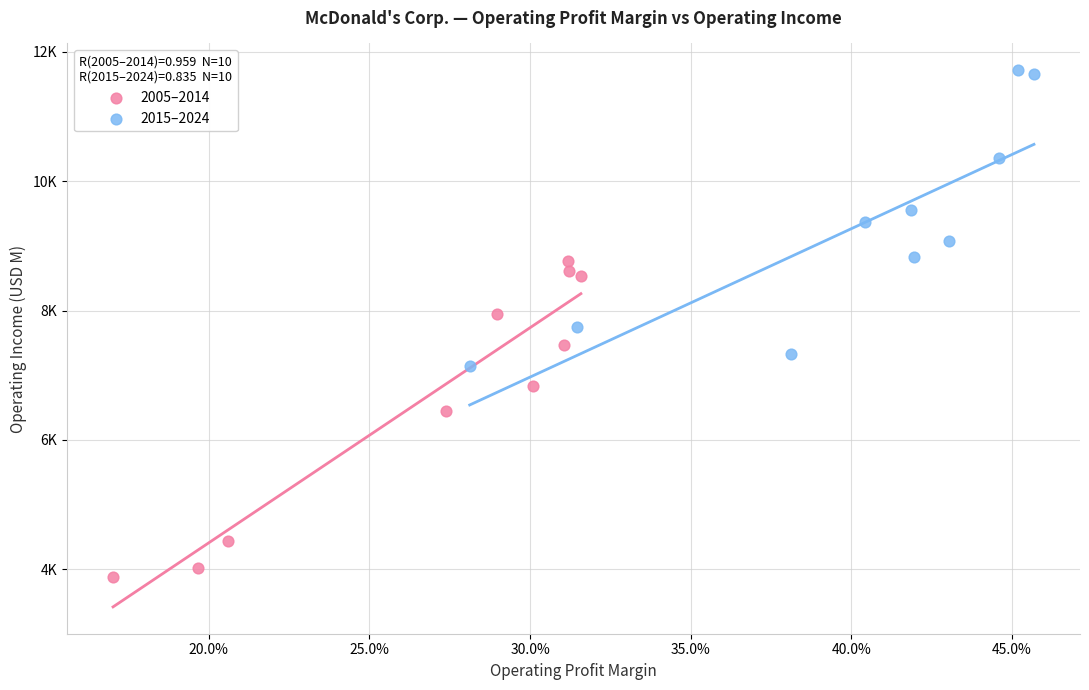

What are all the series names shown in the legend?

2005–2014, 2015–2024